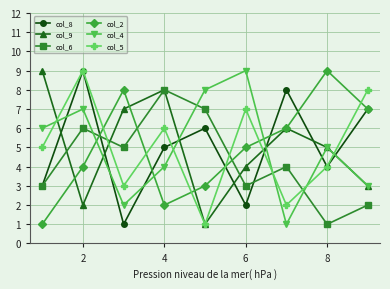

After their last crossing, which series has the higher values: col_5 or col_2?

col_5